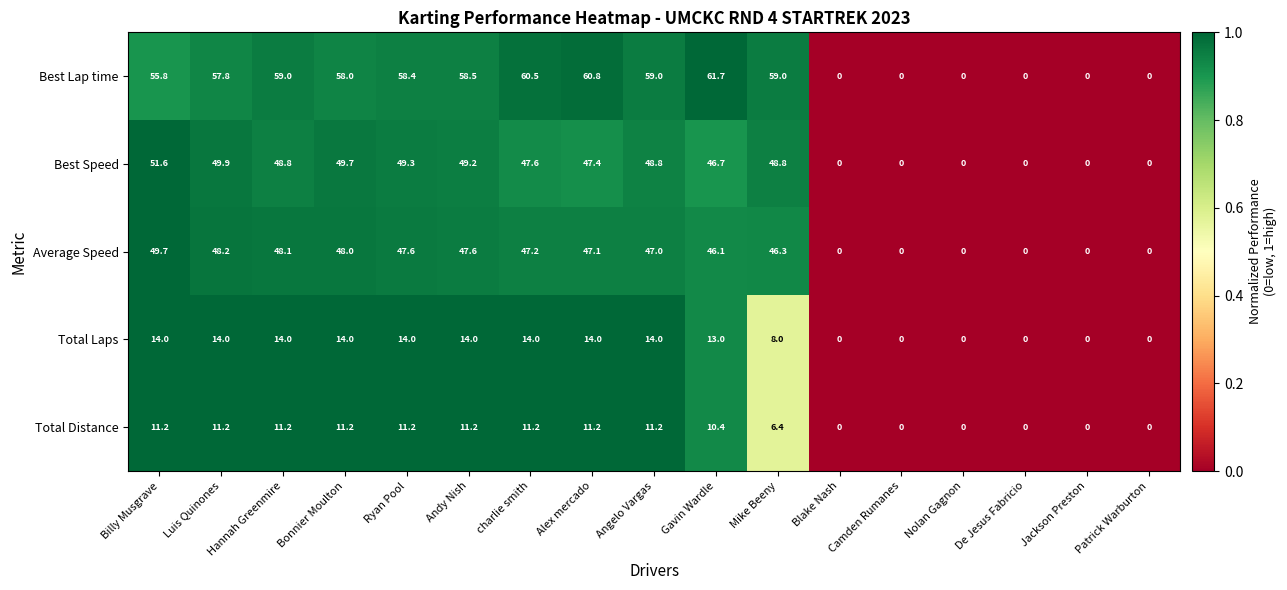

Rank the series at Andy Nish from highest to lowest value.

Best Lap time, Best Speed, Average Speed, Total Laps, Total Distance